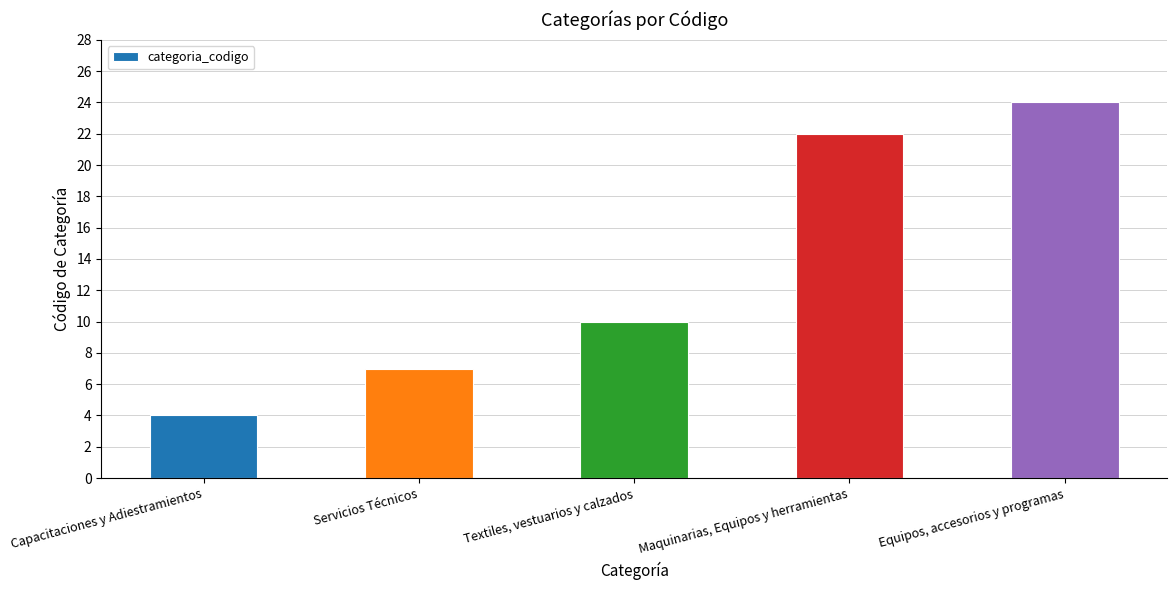

Is it true that the value at Textiles, vestuarios y calzados is 10?

True